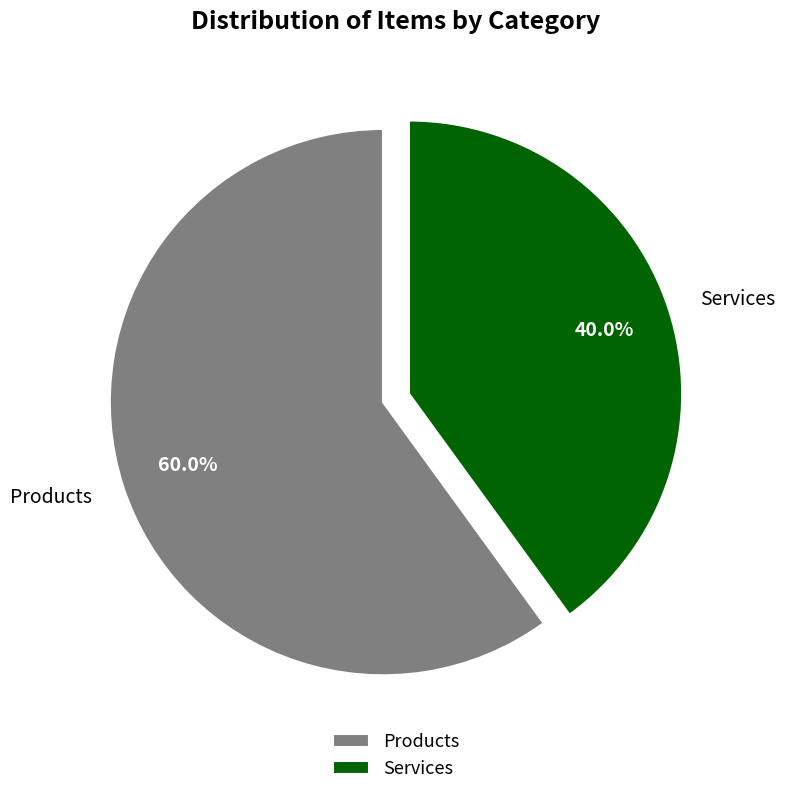

How many segments does this pie chart have?

2